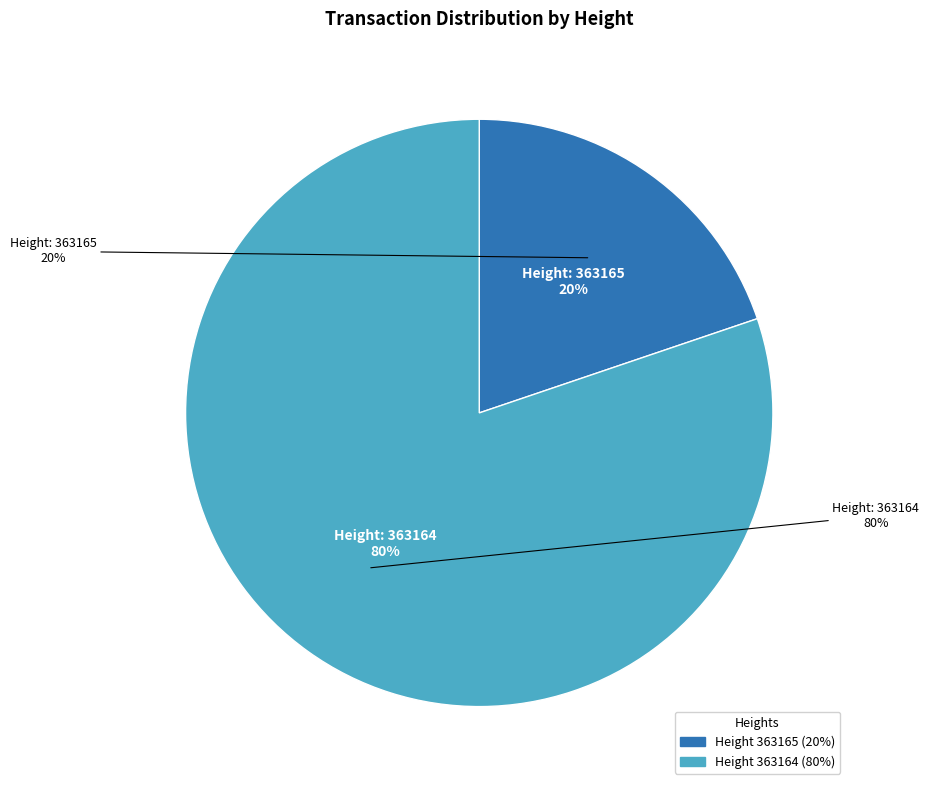

How much of the chart is everything except 363165?

80.2%